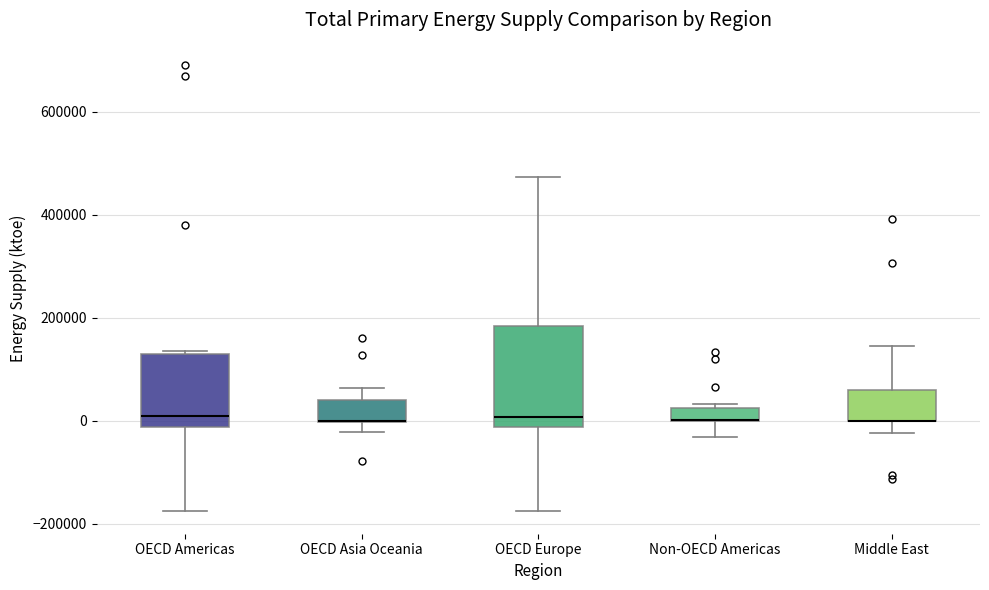

Comparing the boxes themselves (not the whiskers), which one is the tallest?

OECD Europe